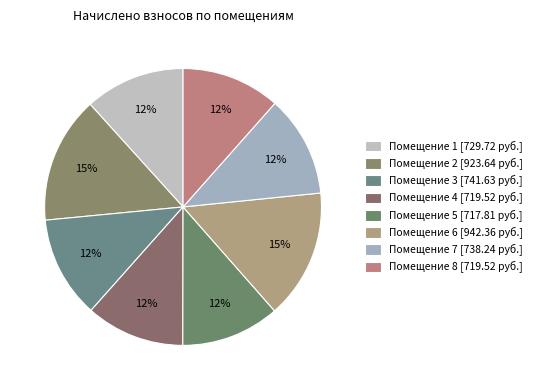

To the nearest percent, what is the difference between the largest and smallest slice percentages?

4%